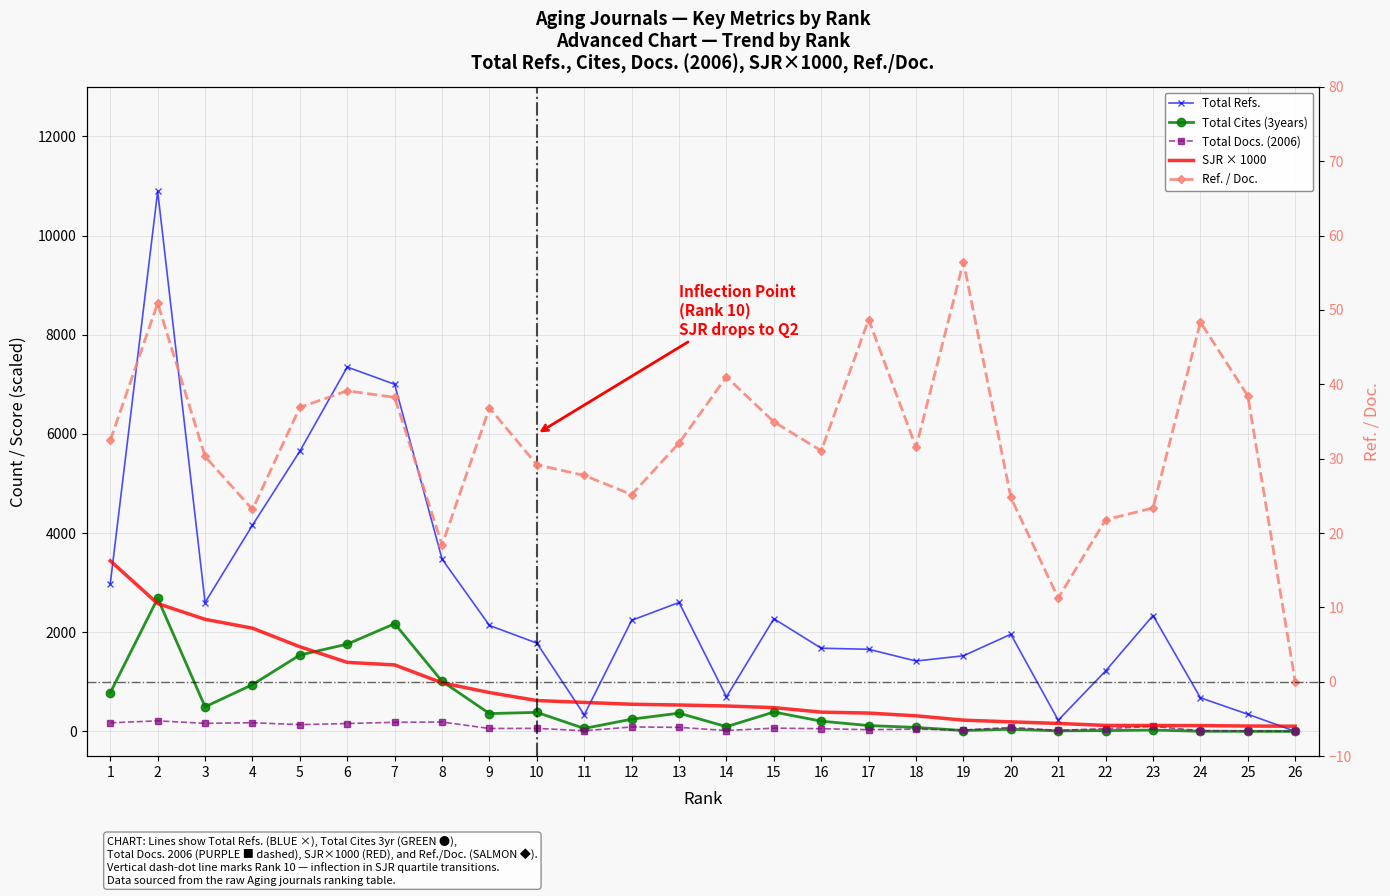

How many series are shown in this chart?

5